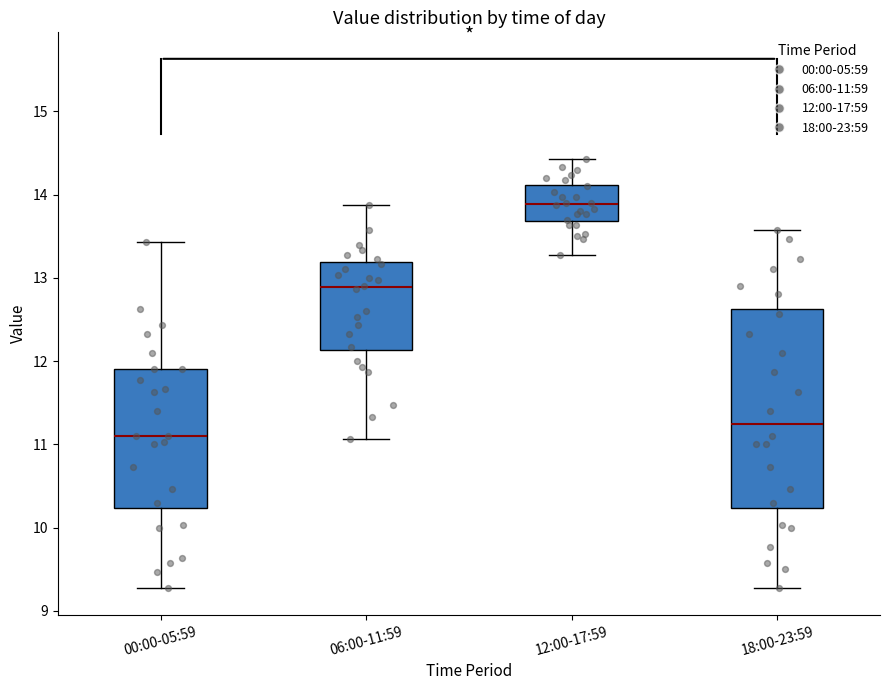

Reading left to right, transcribe this box plot: for each box, give where its median line is, the range the box spans, and where its two whiskers end, as read against the y-axis. The values are not printed on the chart, so give them approximately, as read against the axis.

00:00-05:59: median 11.1, box 10.2 to 11.9, whiskers 9.3 to 13.4
06:00-11:59: median 12.9, box 12.1 to 13.2, whiskers 11.1 to 13.9
12:00-17:59: median 13.9, box 13.7 to 14.1, whiskers 13.3 to 14.4
18:00-23:59: median 11.3, box 10.2 to 12.6, whiskers 9.3 to 13.6